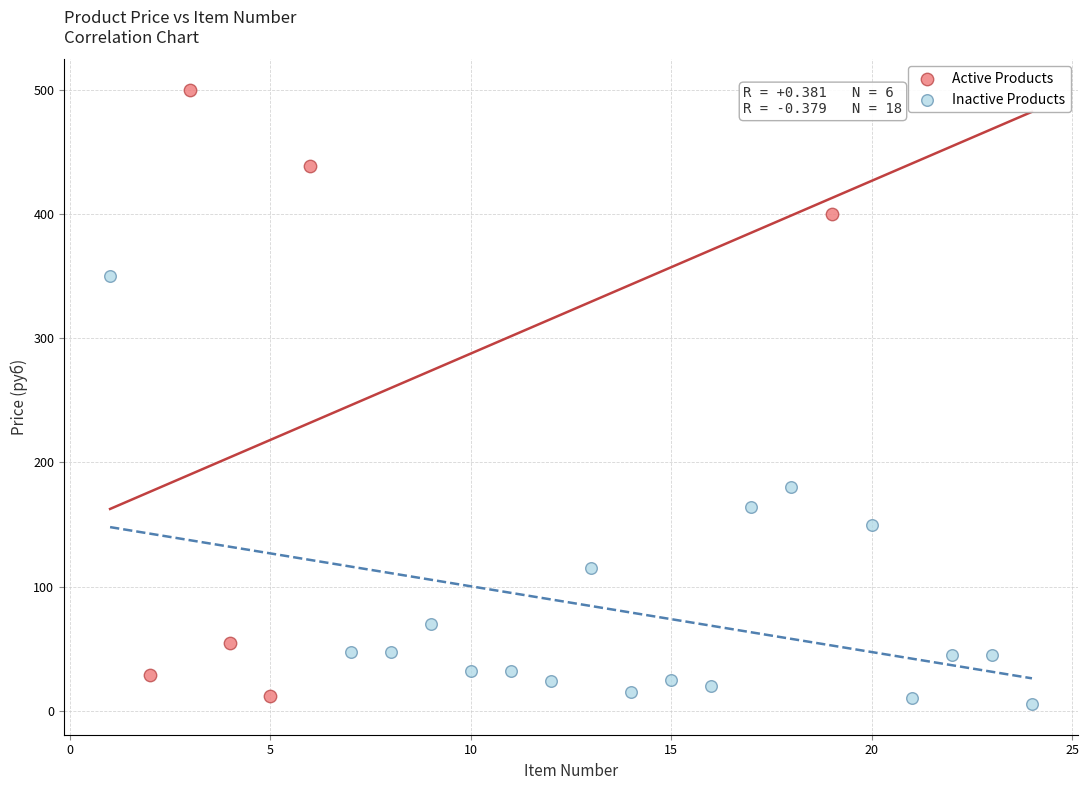

What are all the series names shown in the legend?

Active Products, Inactive Products